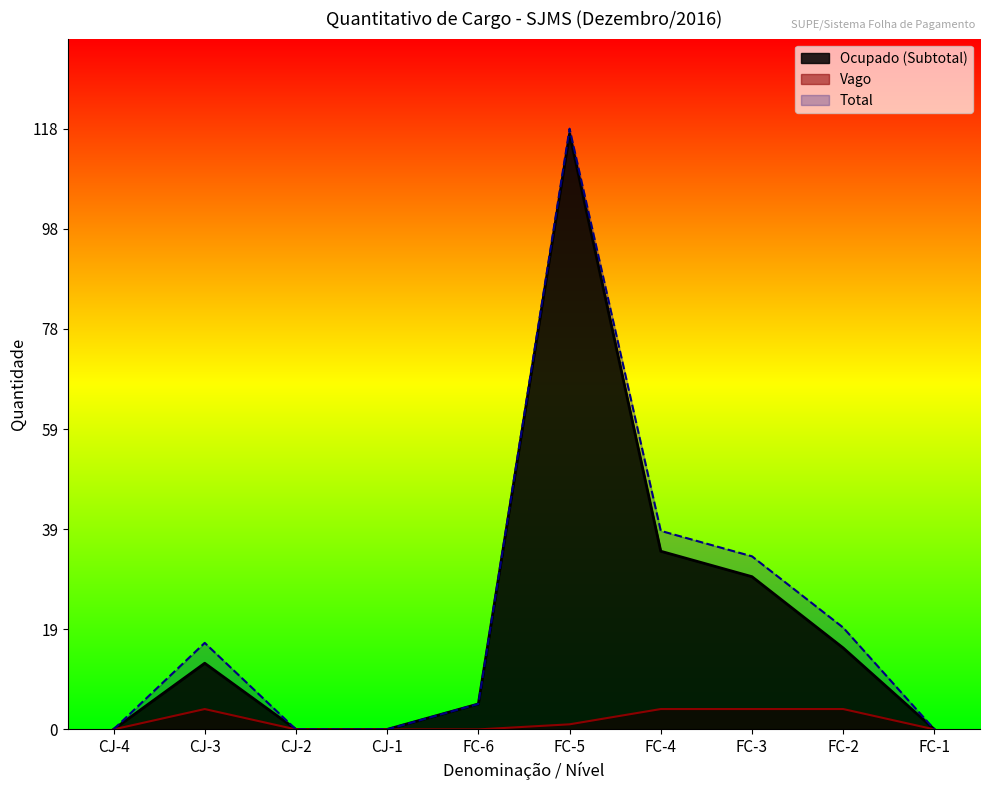

True or false: there are more than 0 points higher than both neighbors.

True